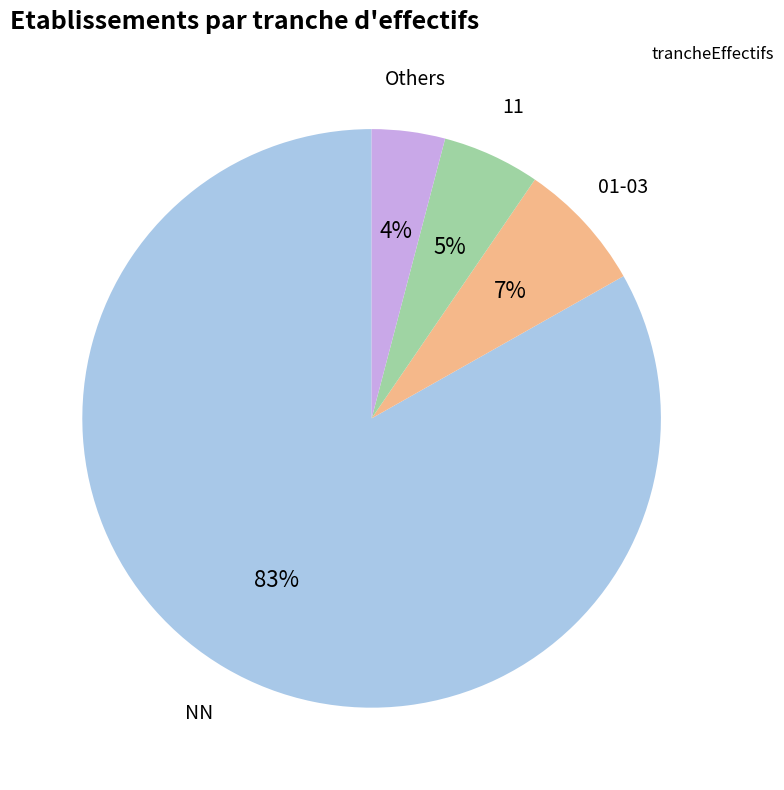

What percentage is the Others slice, to the nearest percent?

4%